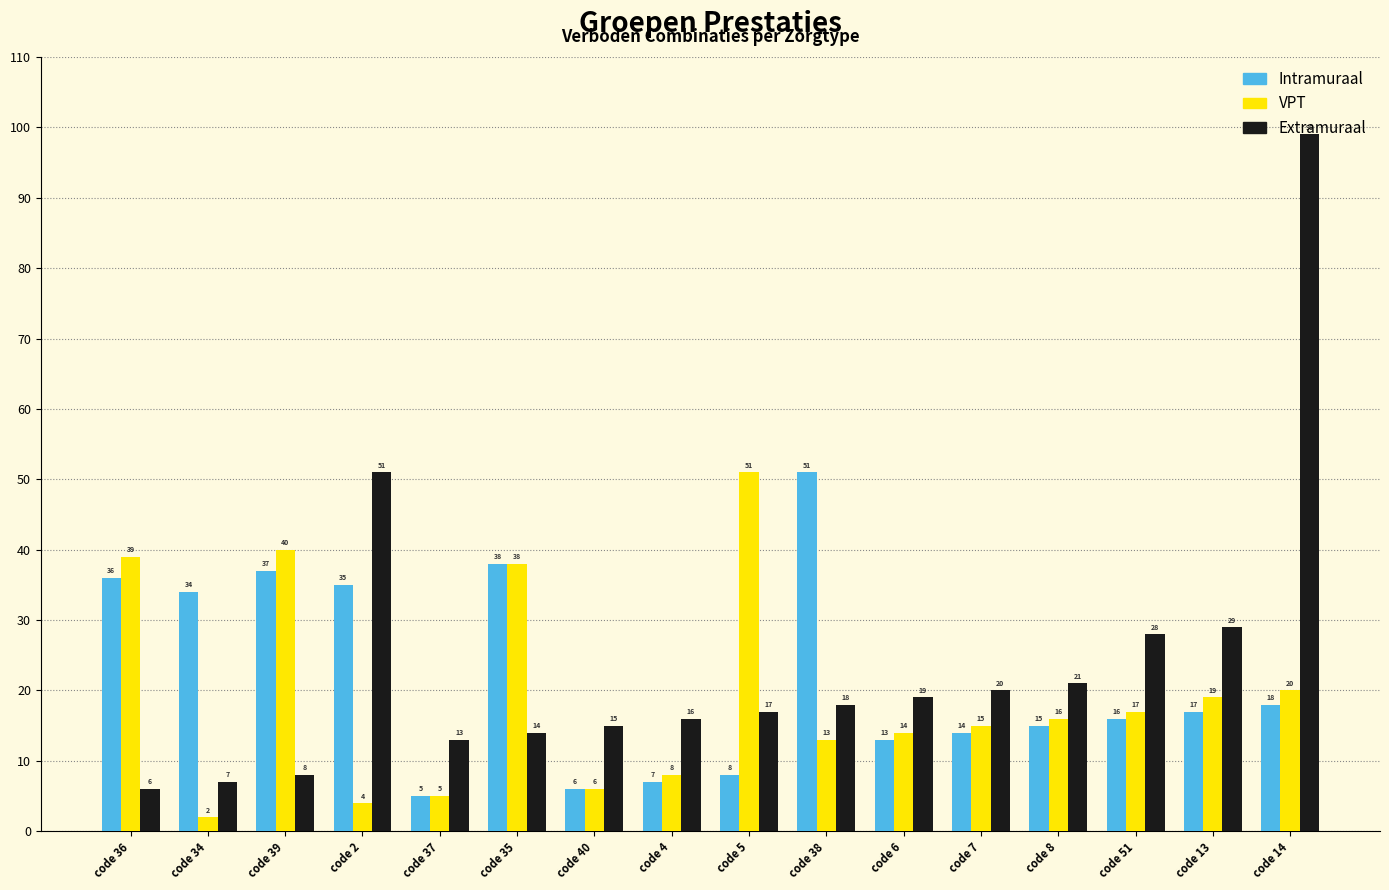

Does the chart contain stacked bars?

No